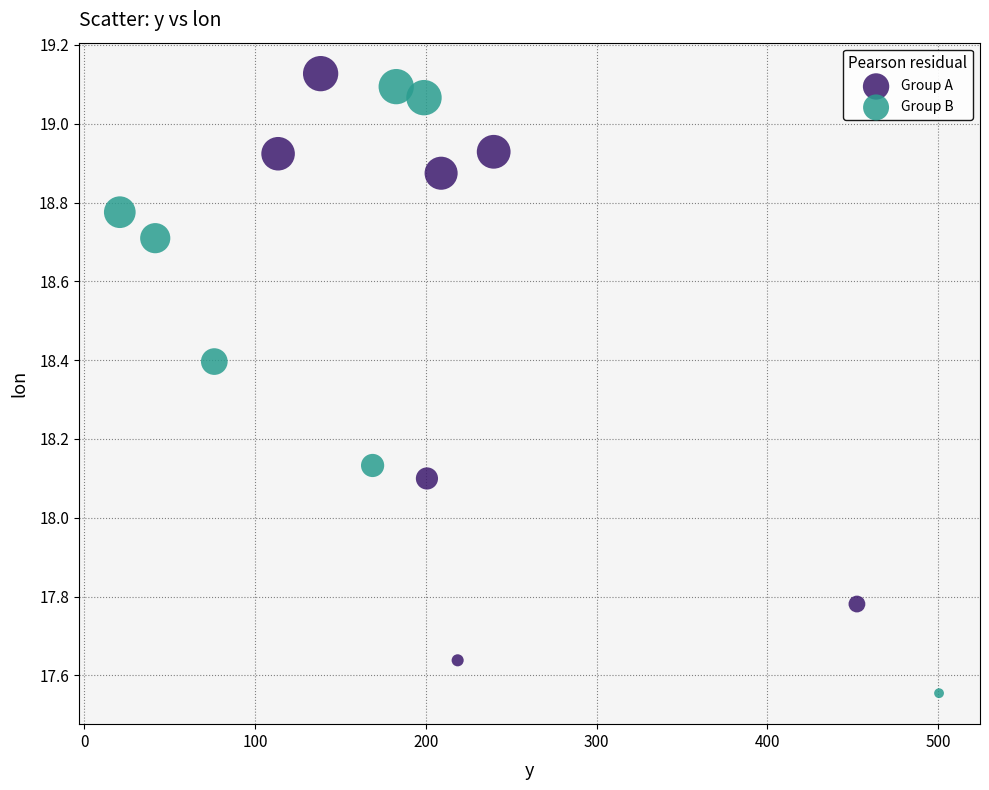

Which series contains the lowest Y value?

Group B